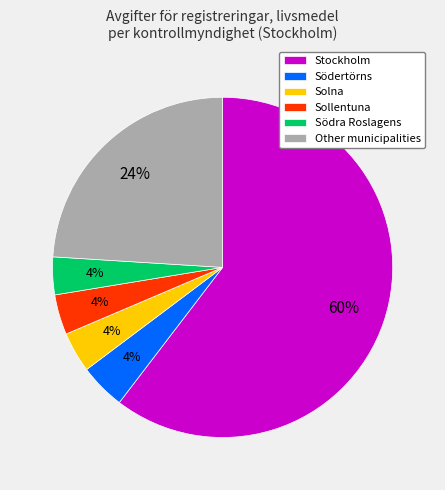

Which category has the biggest portion of the pie?

Stockholm